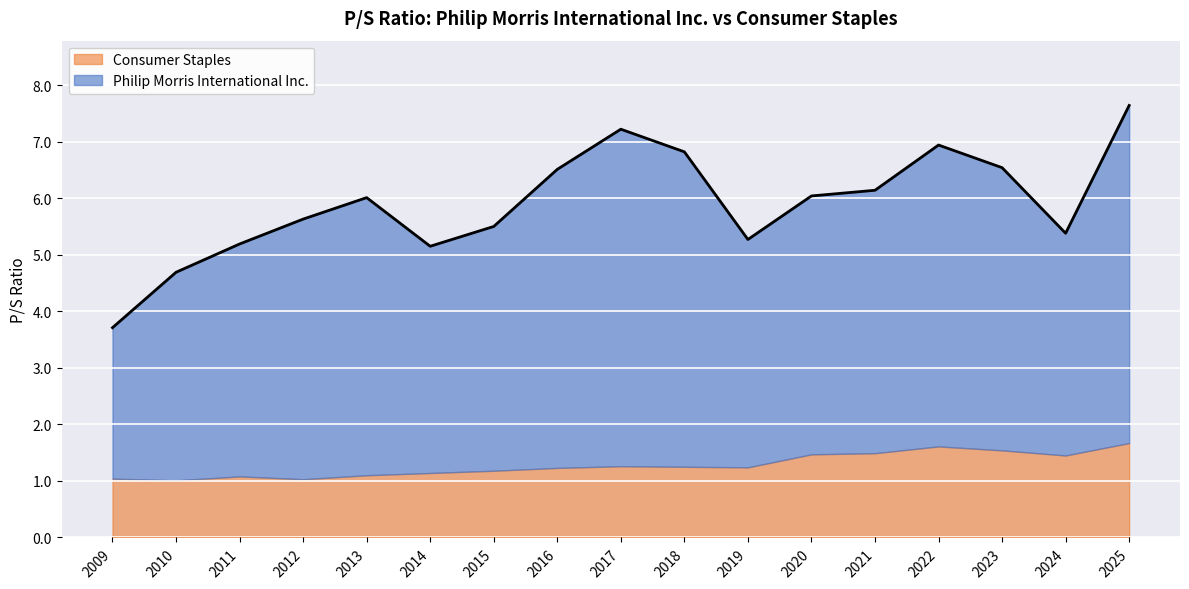

What is the total value across all series at 2016?

6.5